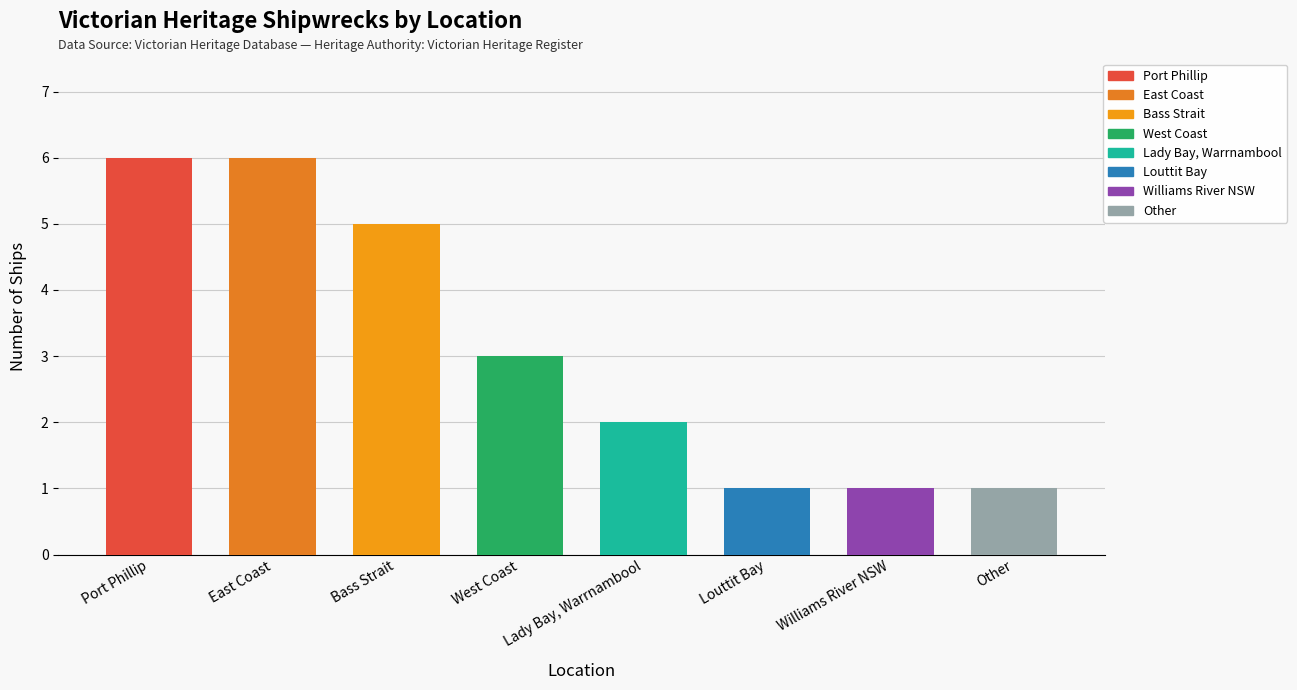

What is the difference between the maximum and minimum values?

5